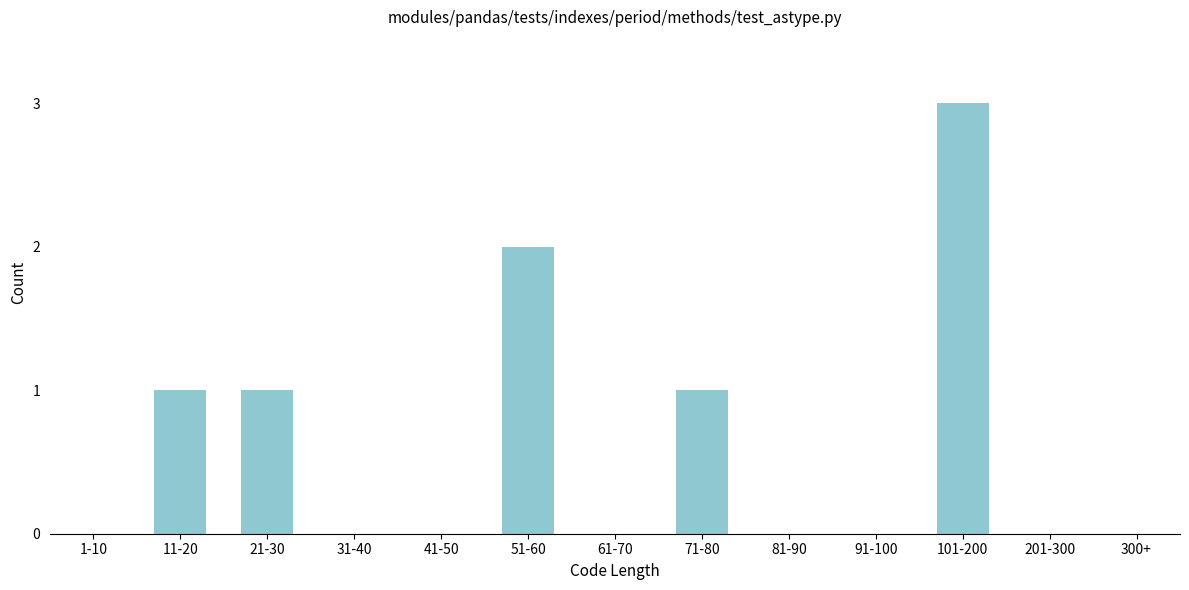

Reading left to right, list all the values displayed in this chart.

1-10=0	11-20=1	21-30=1	31-40=0	41-50=0	51-60=2	61-70=0	71-80=1	81-90=0	91-100=0	101-200=3	201-300=0	300+=0